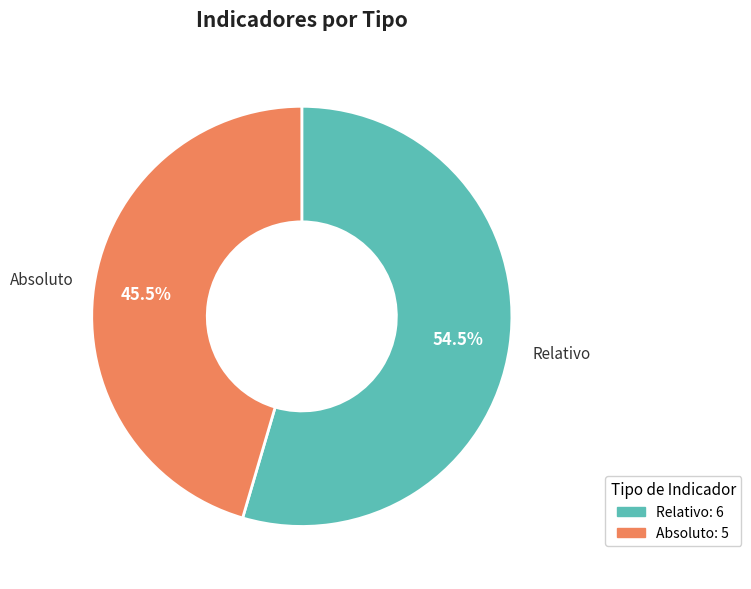

Is there any slice that represents more than half of the pie?

Yes